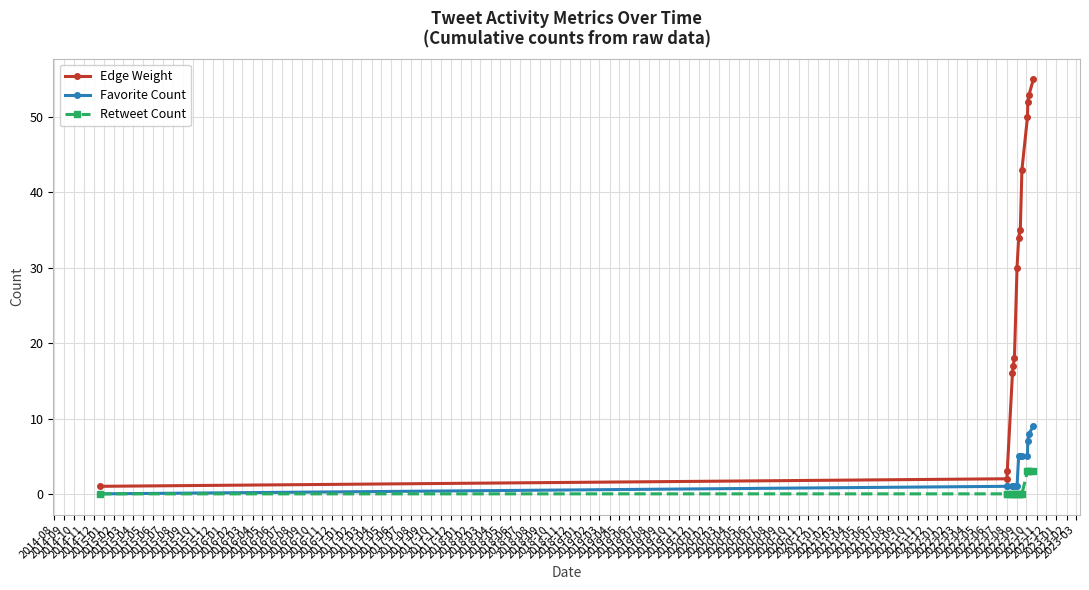

Reading left to right, list all the values displayed in this chart.

Edge Weight: 1	2	3	16	17	18	30	34	35	43	50	52	53	55
Favorite Count: 0	1	1	1	1	1	1	5	5	5	5	7	8	9
Retweet Count: 0	0	0	0	0	0	0	0	0	0	3	3	3	3